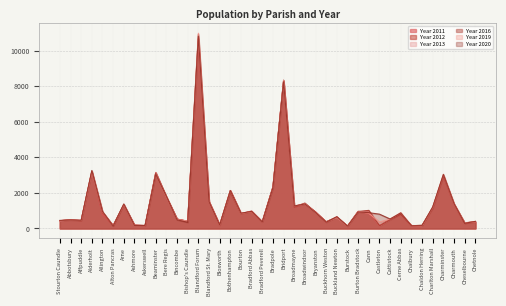

At which category does Year 2011 reach its first local valley?

Affpuddle